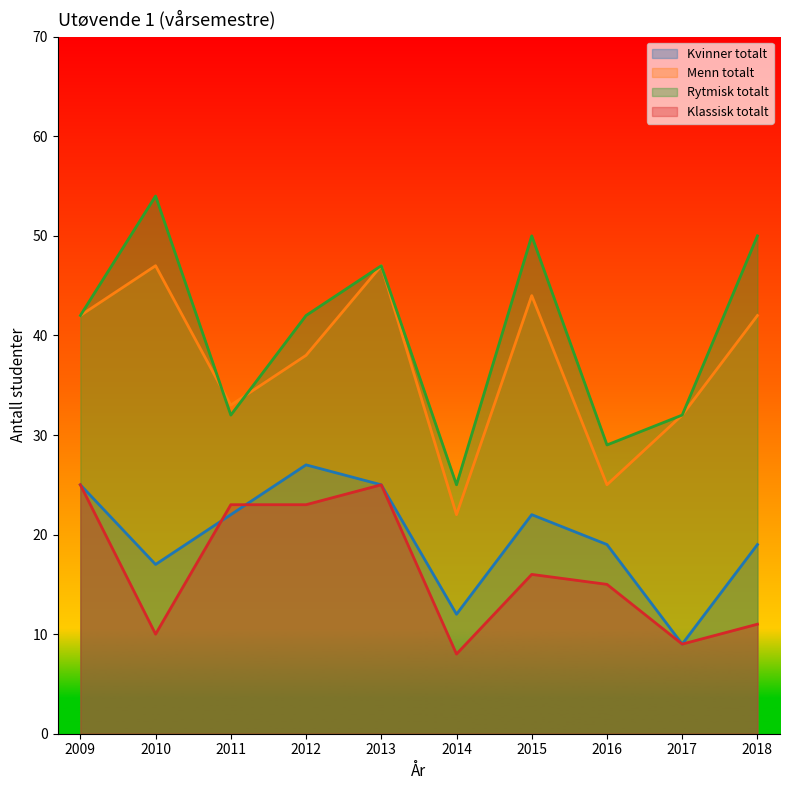

Does the chart have visible grid lines?

No